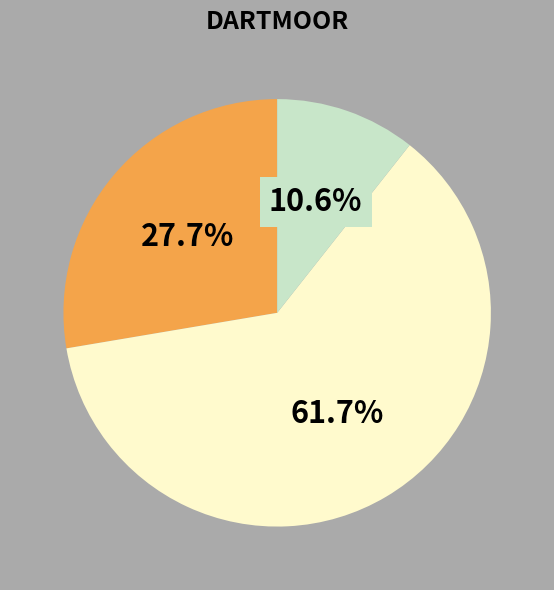

Does any single category account for the majority?

Yes